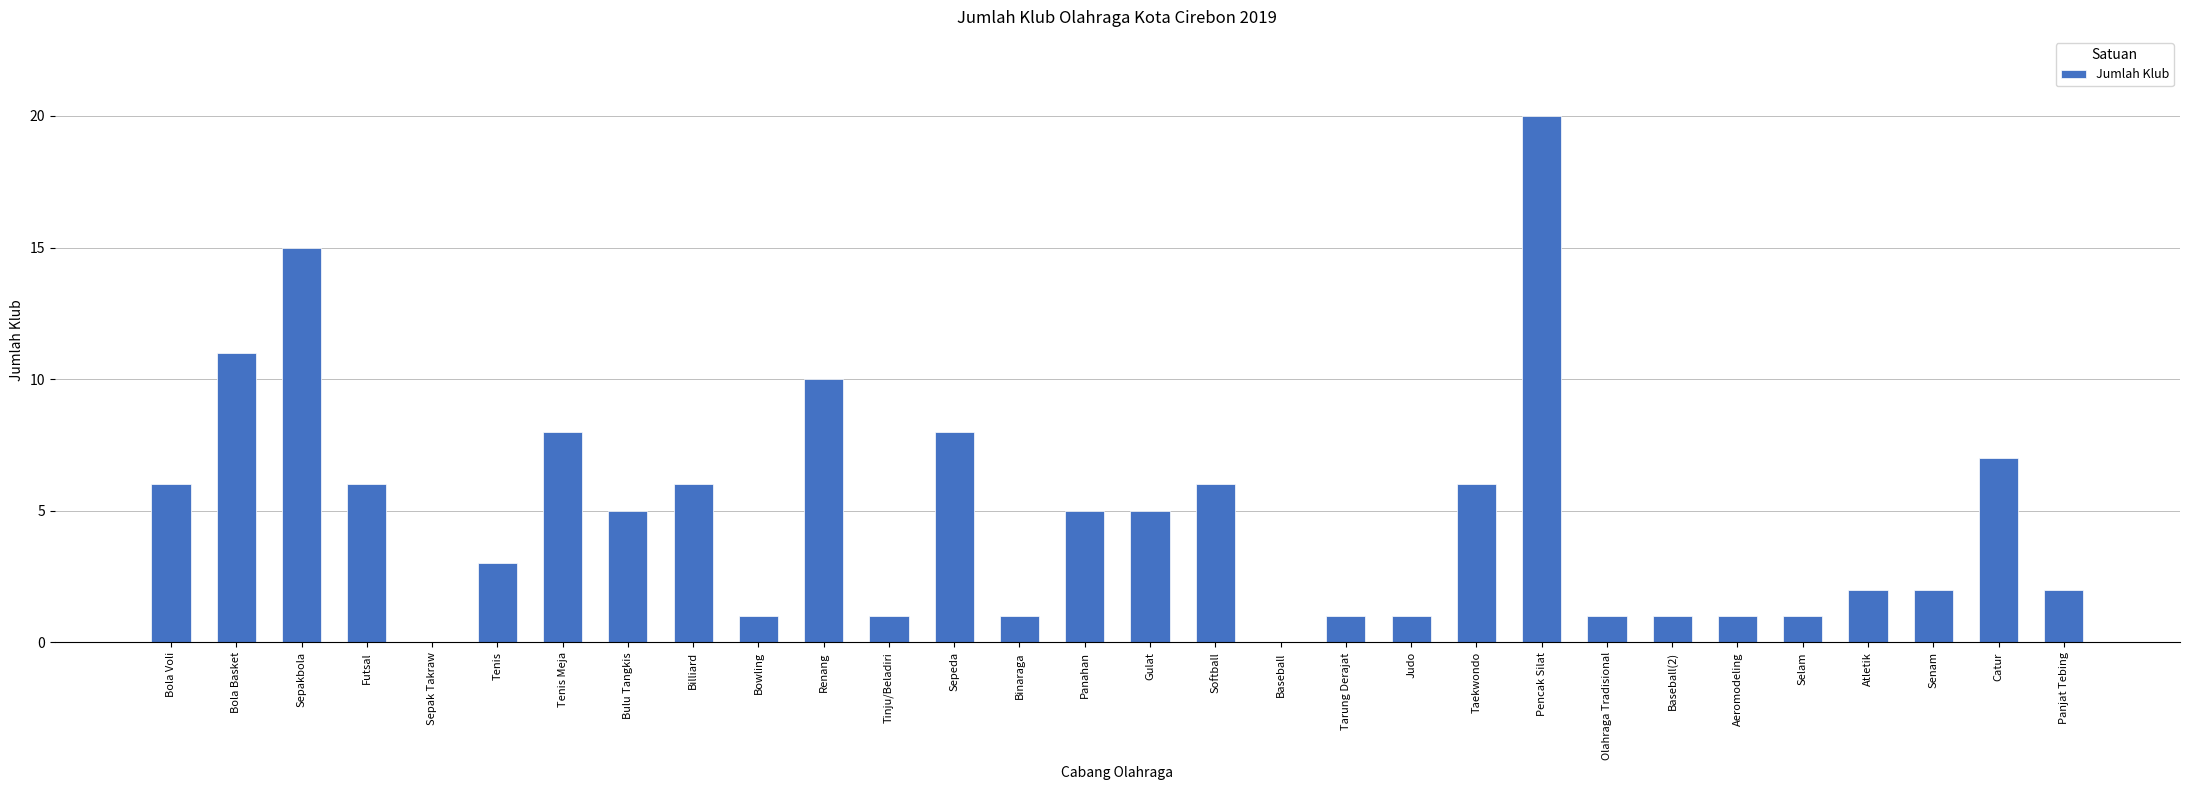

What is the sum of all values?

142